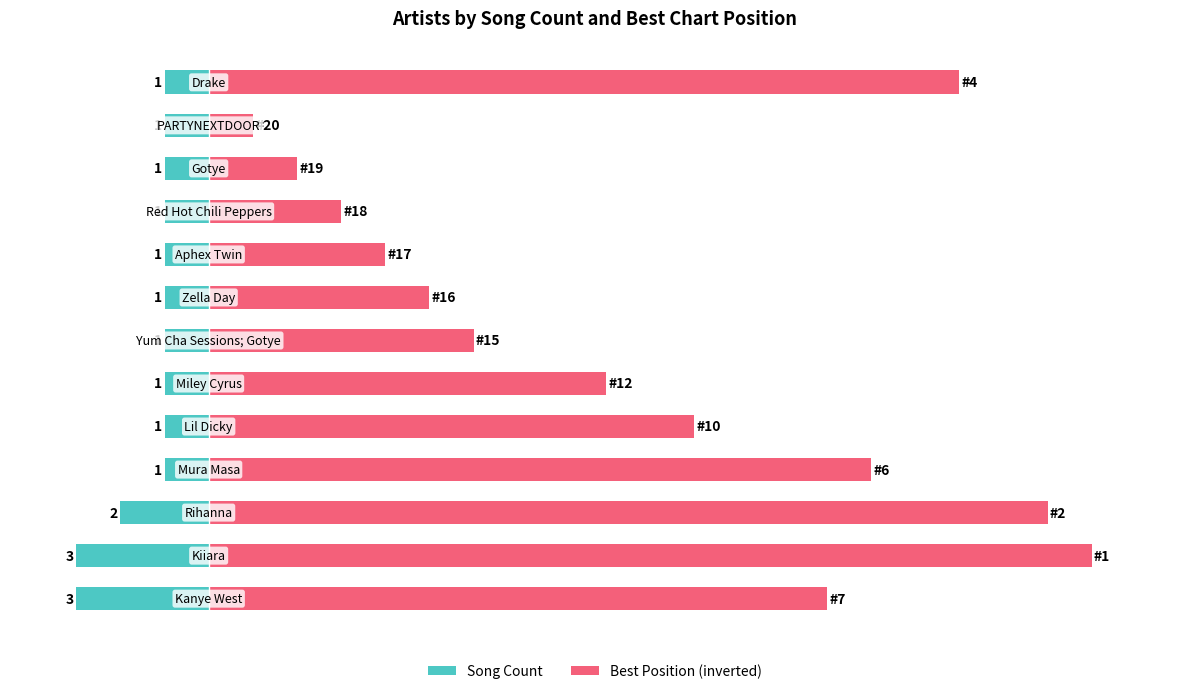

What are all the series names shown in the legend?

Song Count, Best Position (inverted)